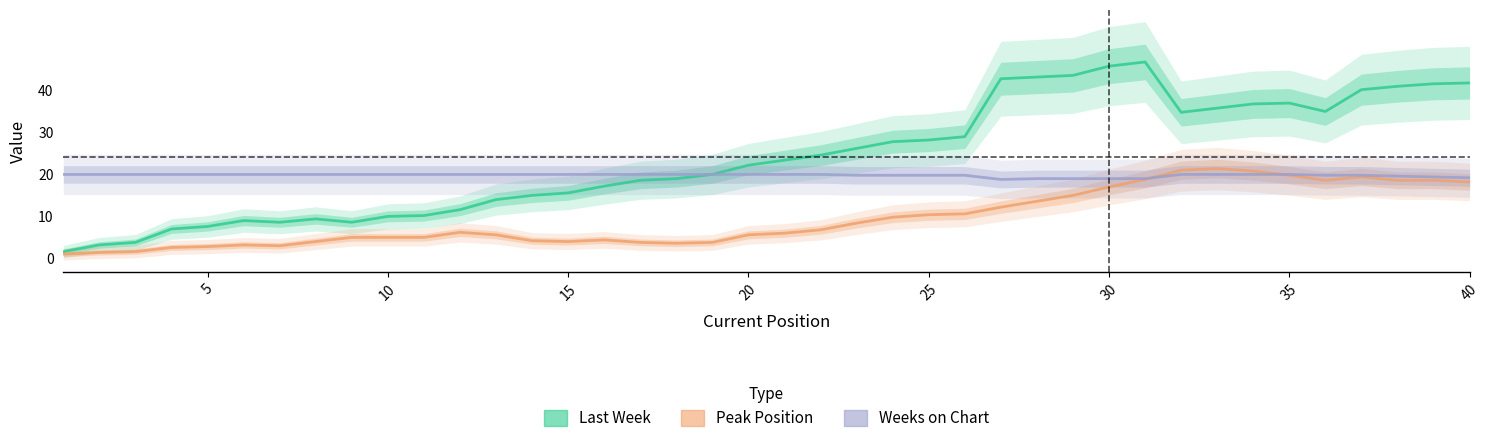

Is the value of Peak Position at 11 greater than the value of Last Week at 29?

No